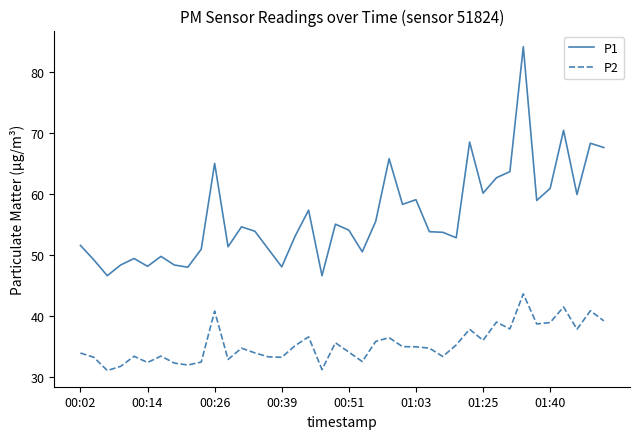

Which series has the largest range (max minus min)?

P1